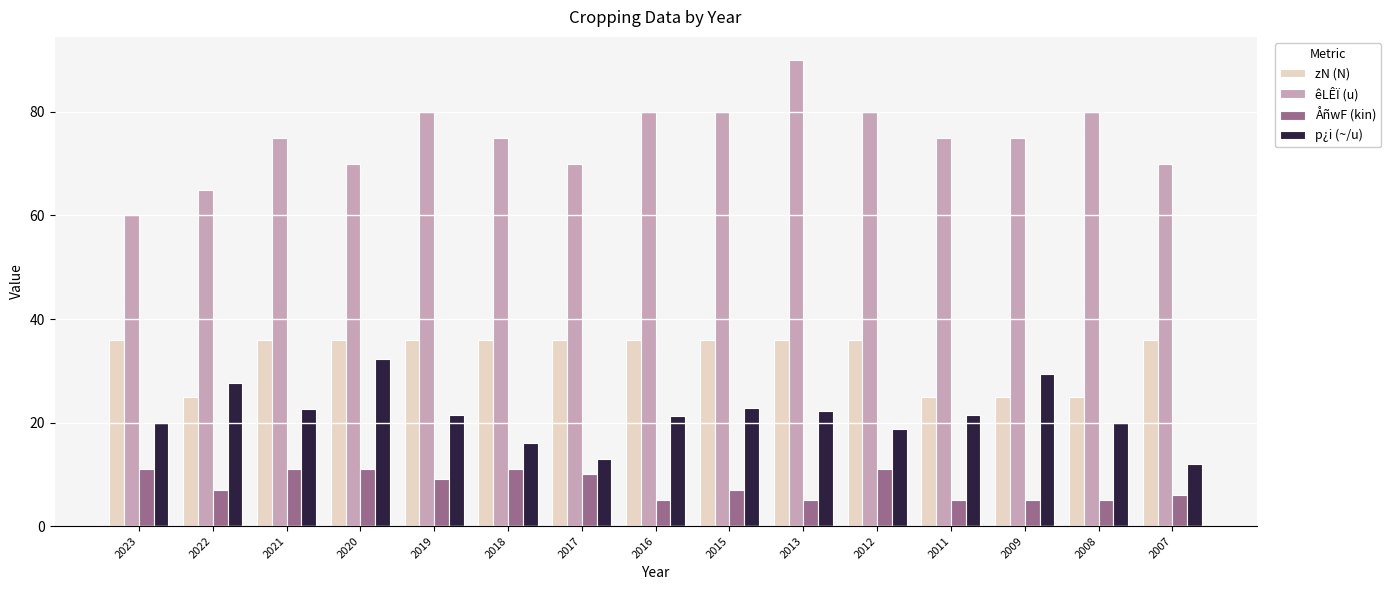

What is the sum of the zN (N) values at 2011 and 2018?

61.0